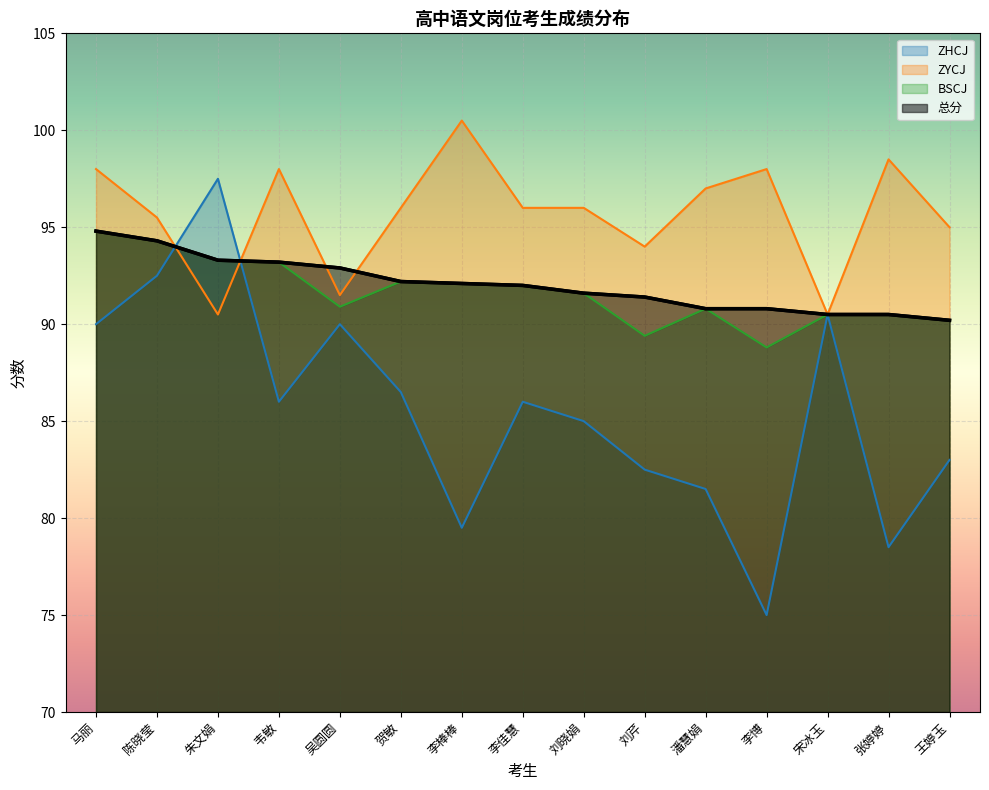

The value of BSCJ at 张婷婷 is 90.5. True or false?

True